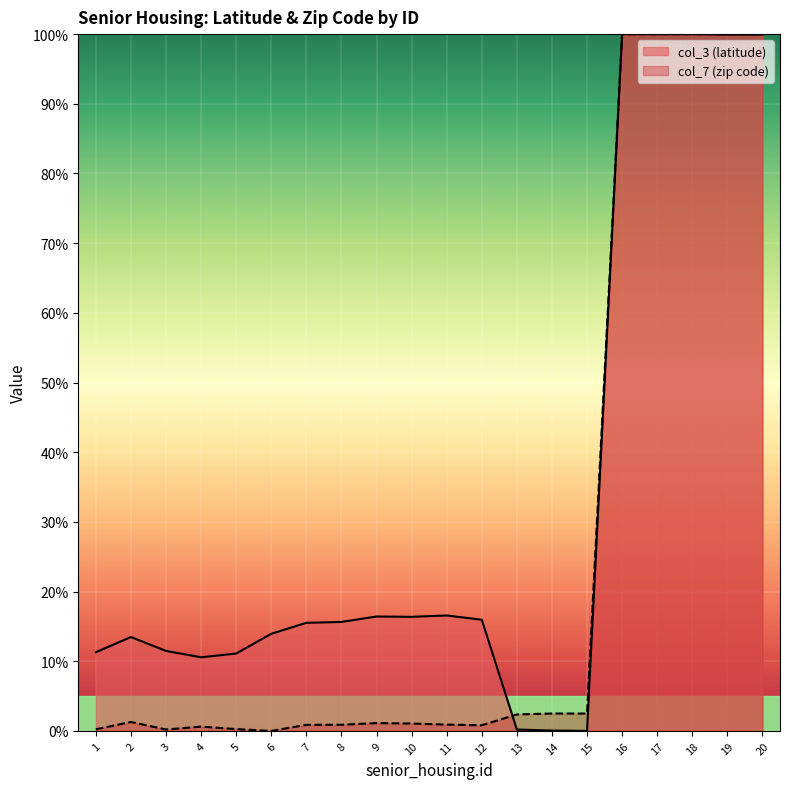

How many interior local peaks does the col_3 (latitude) series have?

4